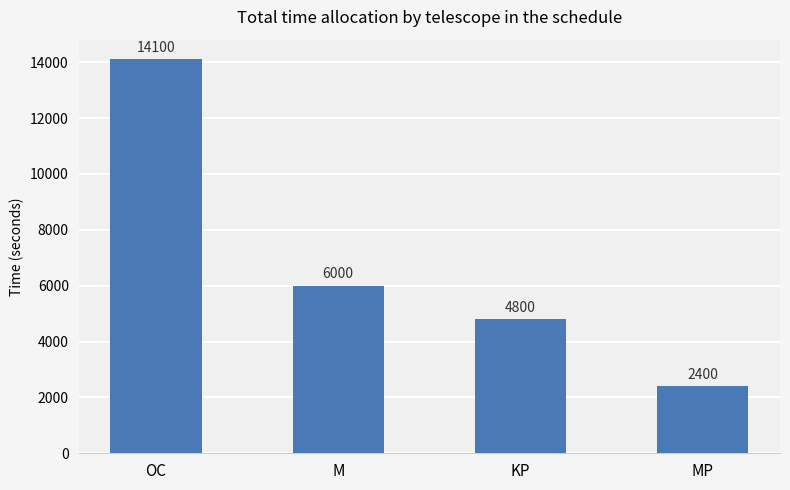

Reading right to left, extract all data points from this chart.

MP=2400	KP=4800	M=6000	OC=14100